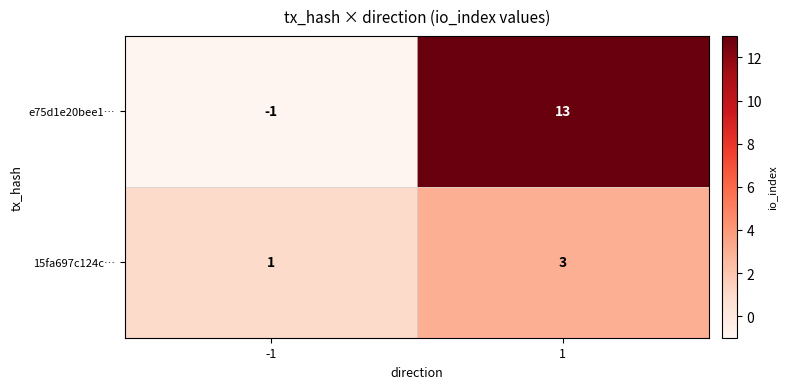

At -1, list the series in order from smallest to largest.

e75d1e20bee1…, 15fa697c124c…